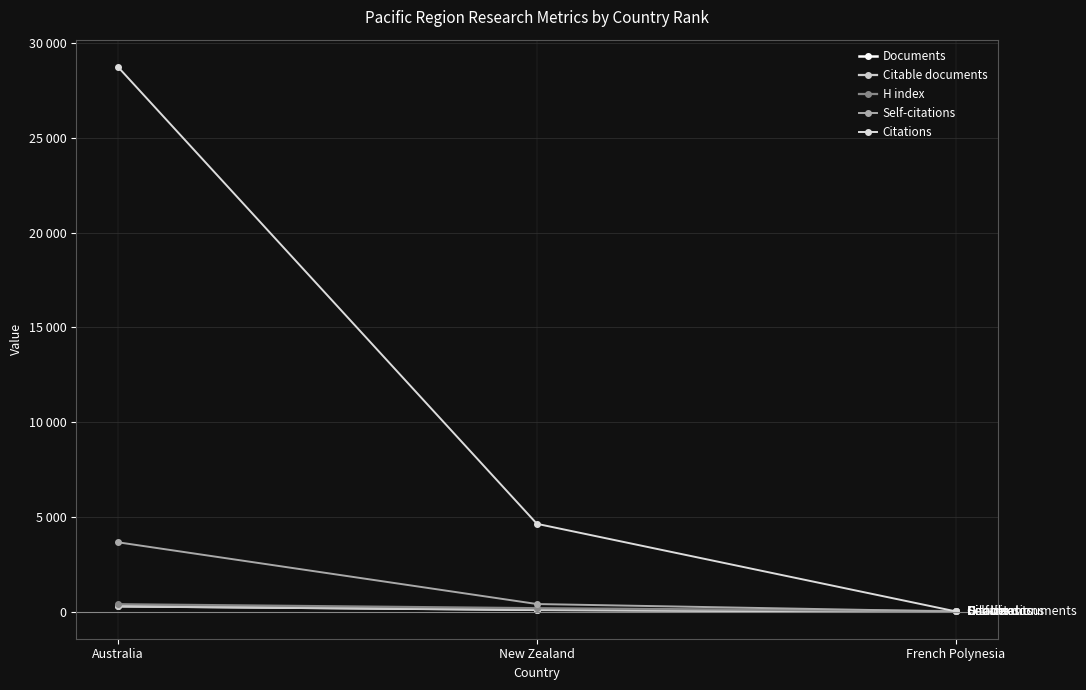

What is the label of the 1st point from the left?

Australia